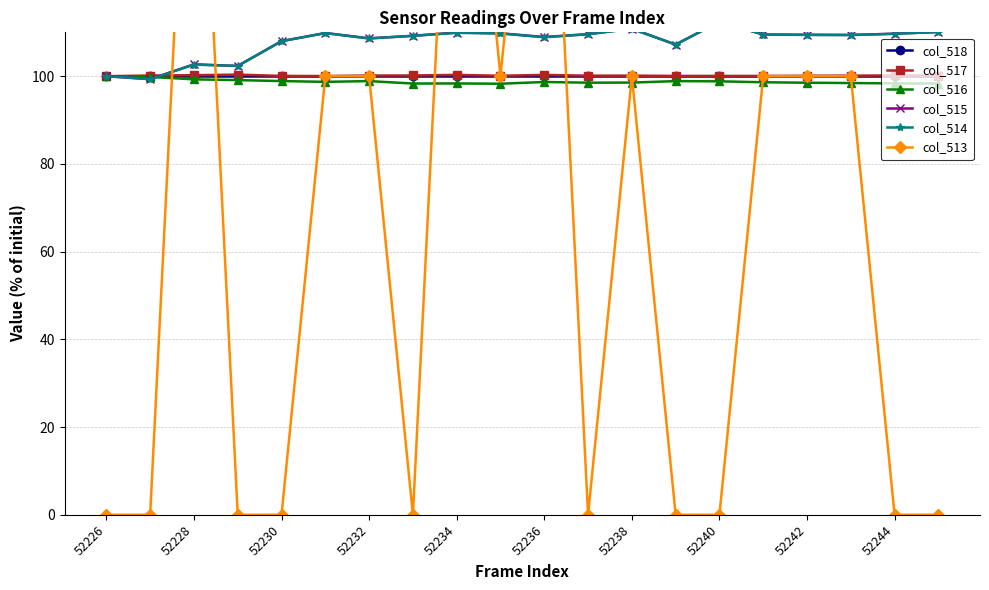

True or false: col_518 has more than 0 interior local peaks.

False